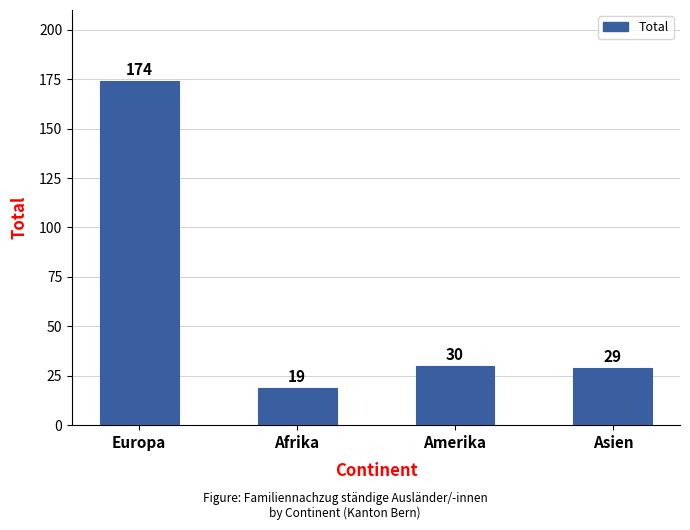

What position from the left is Asien?

4